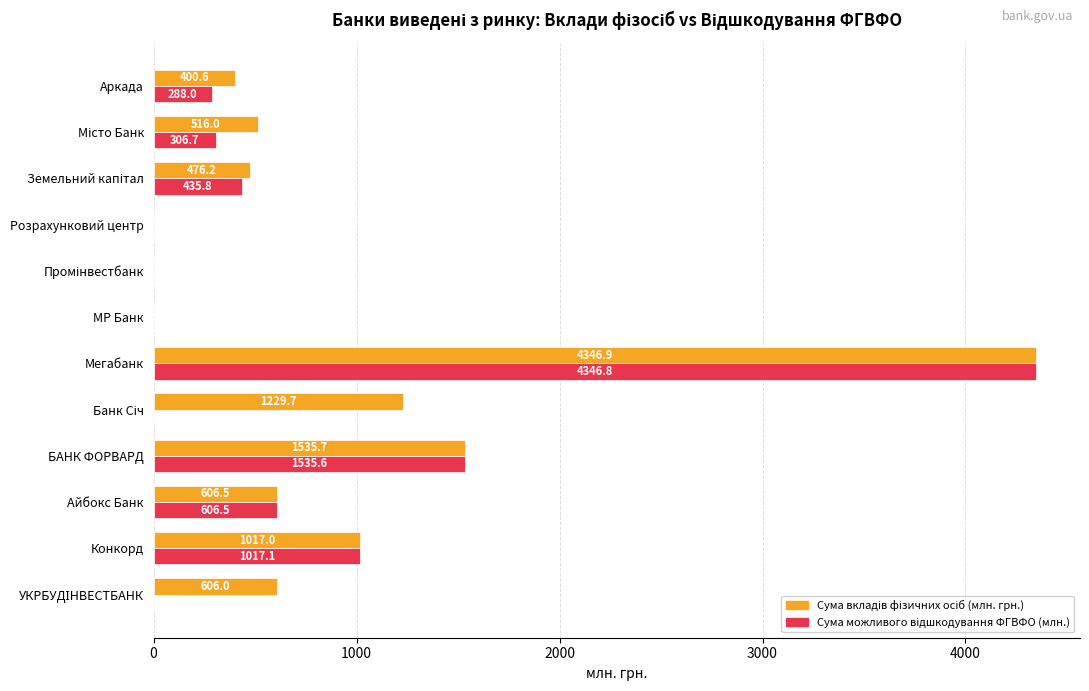

At which category is the sum across all series the highest?

Мегабанк